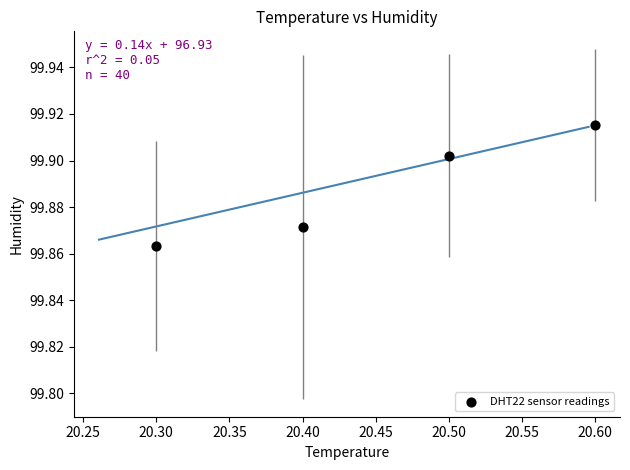

What is the average X value?

20.4